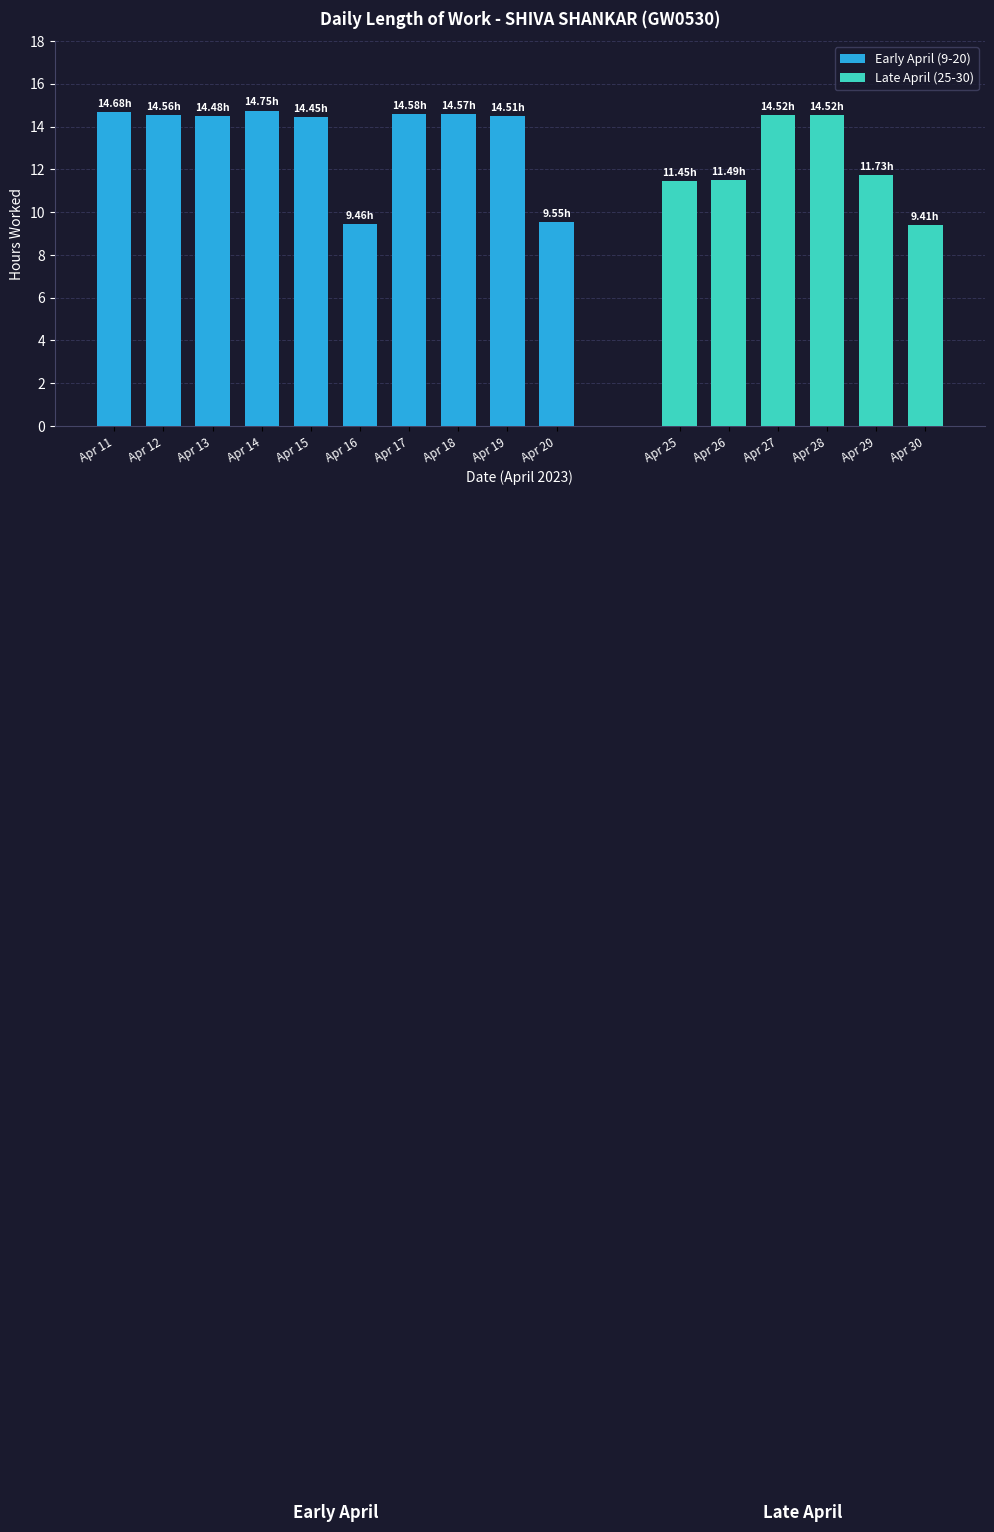

What is the change in value from 11 to 19?

-0.2